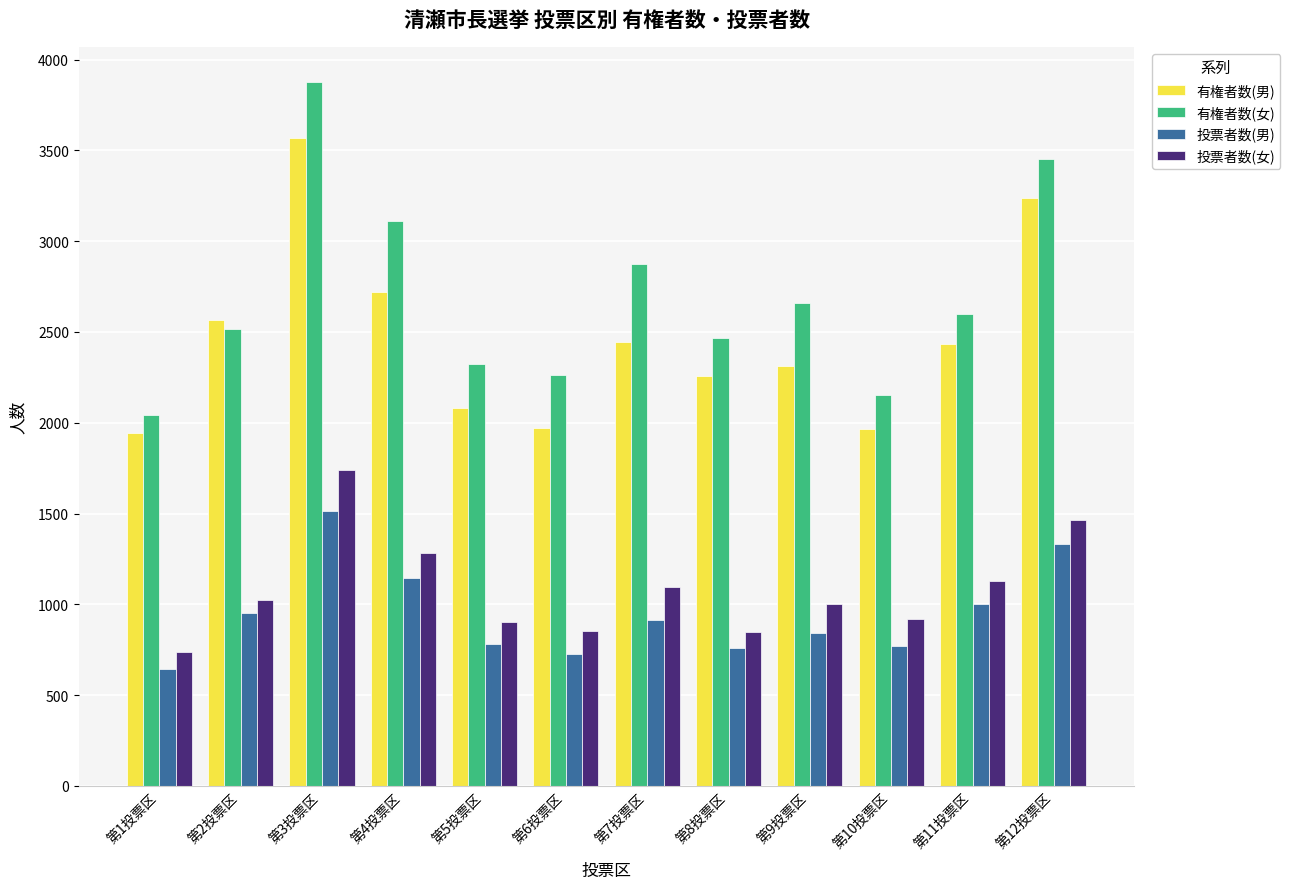

What is the label of the 11th bar from the right?

第2投票区